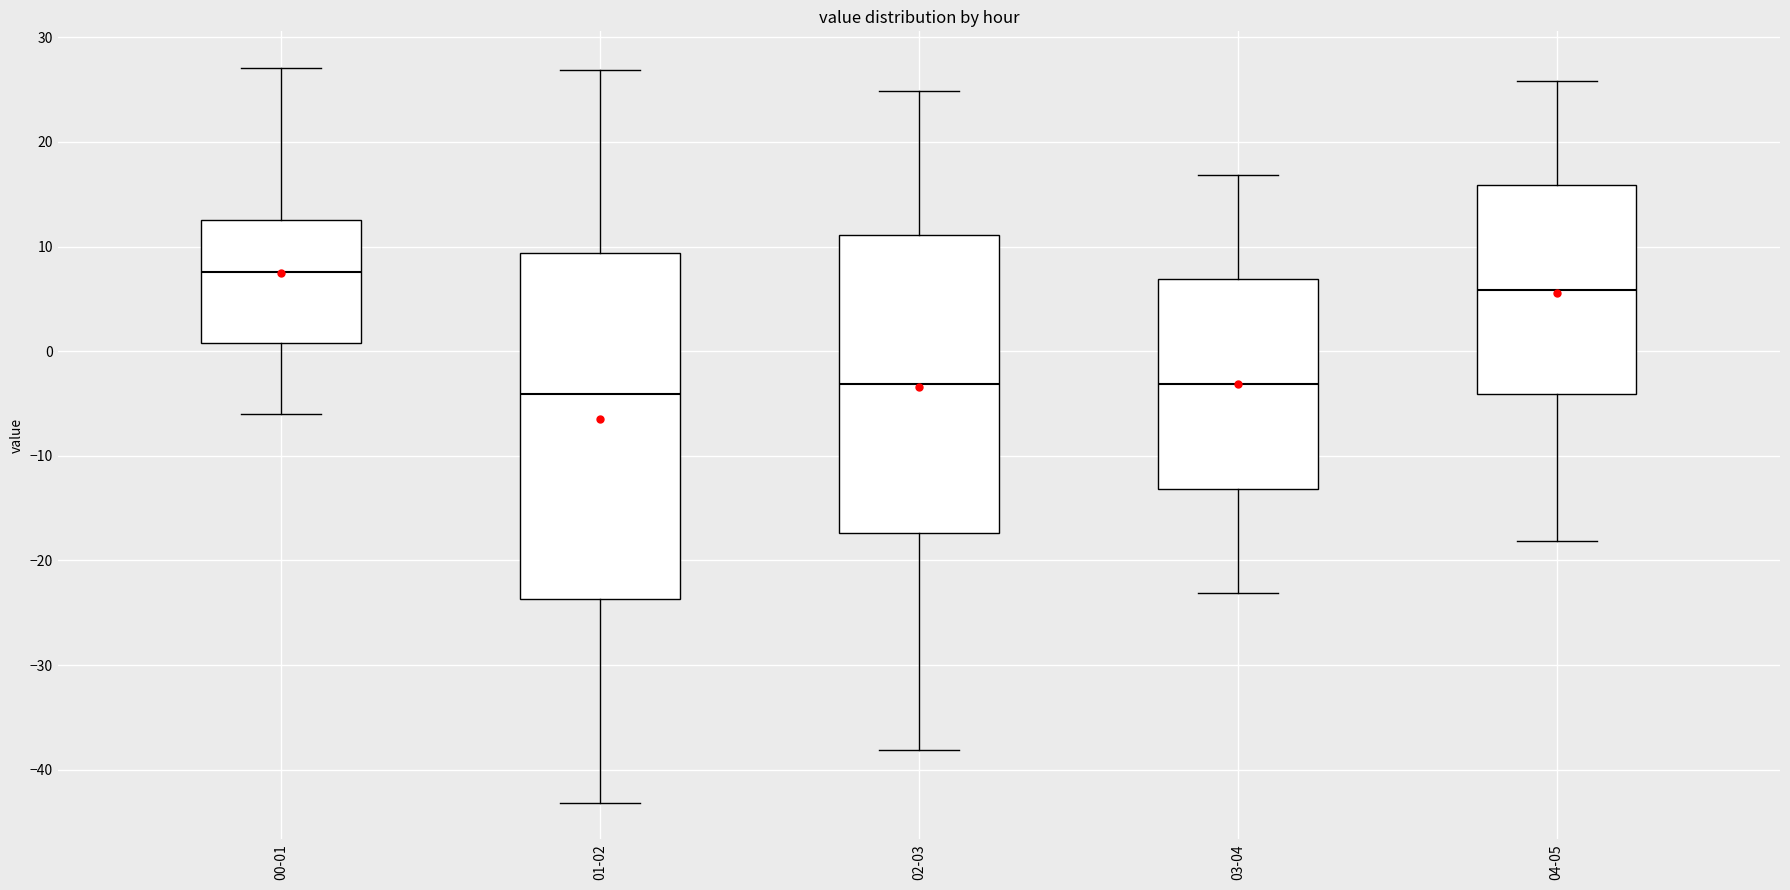

Which box is the tallest, from its lower edge to its upper edge?

01-02